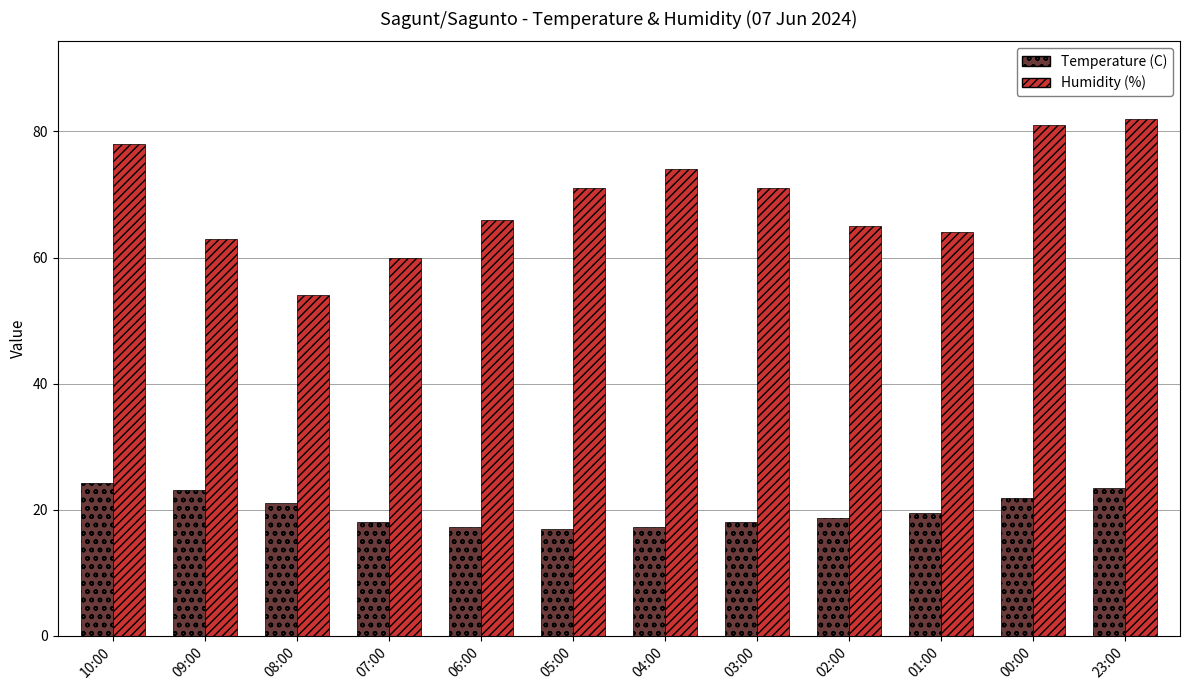

Which series has the largest range (max minus min)?

Humidity (%)